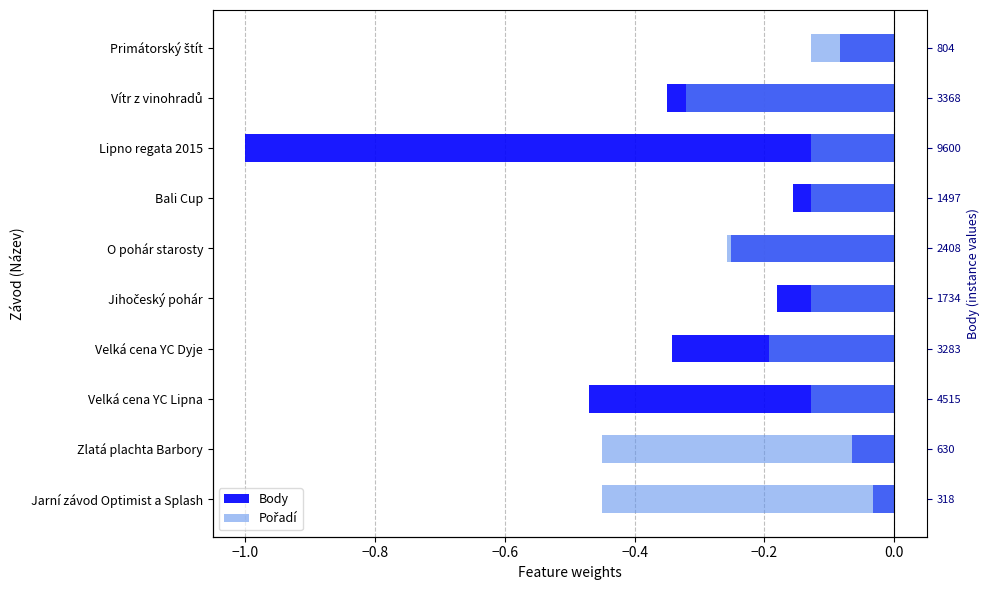

How many groups of bars are there?

10